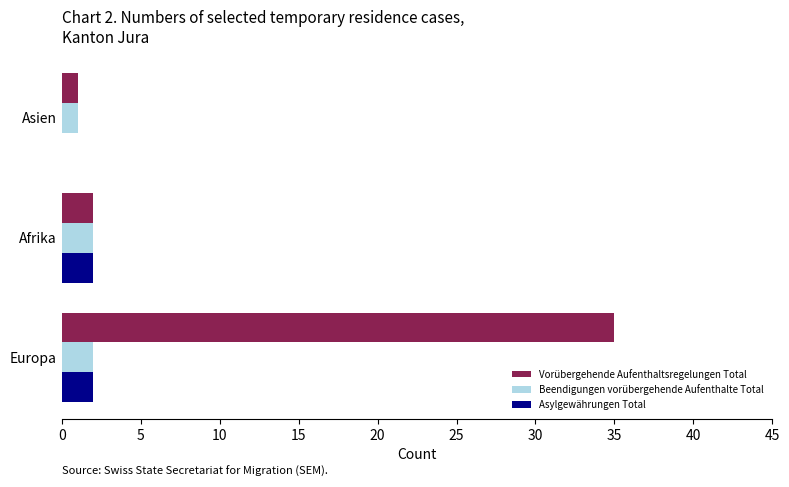

Is it true that Beendigungen vorübergehende Aufenthalte Total equals 1 at Asien?

True